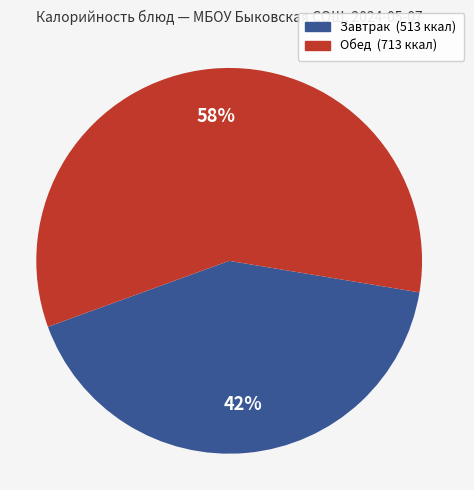

Is there any slice that represents more than half of the pie?

Yes